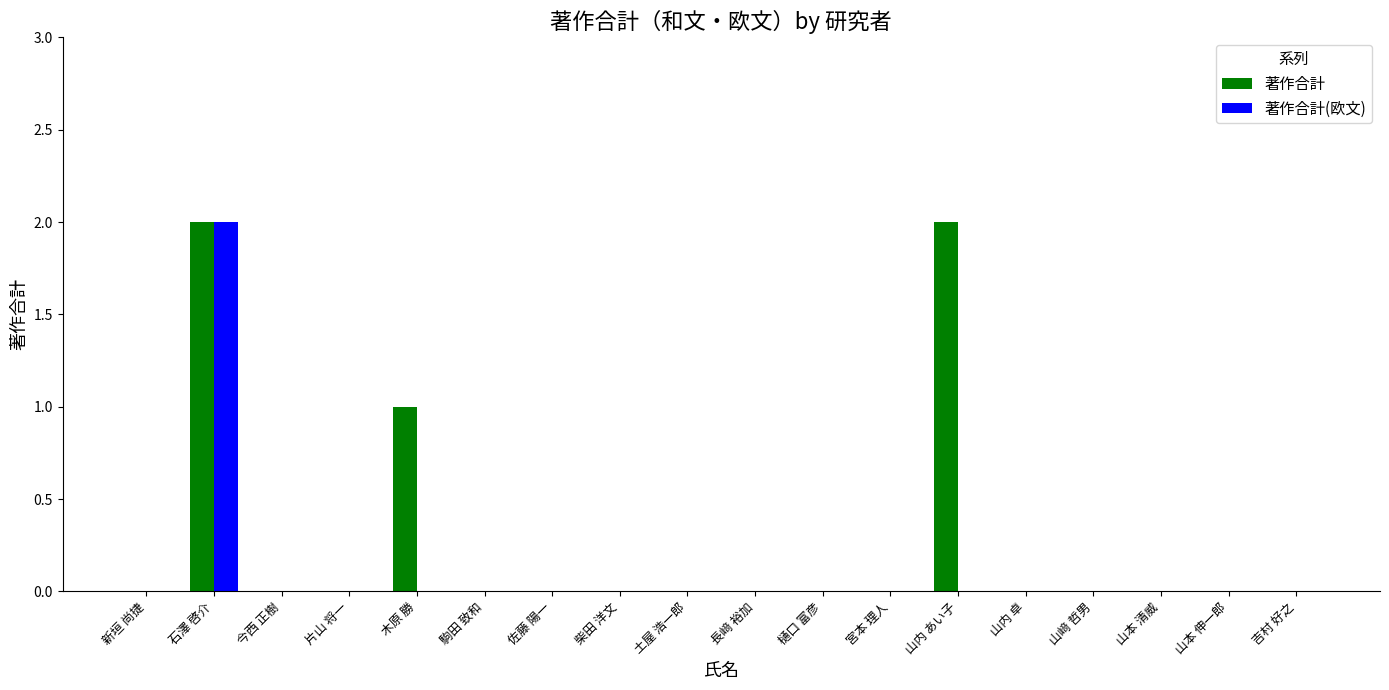

The value of 著作合計 at 樋口 富彦 is 0. True or false?

True